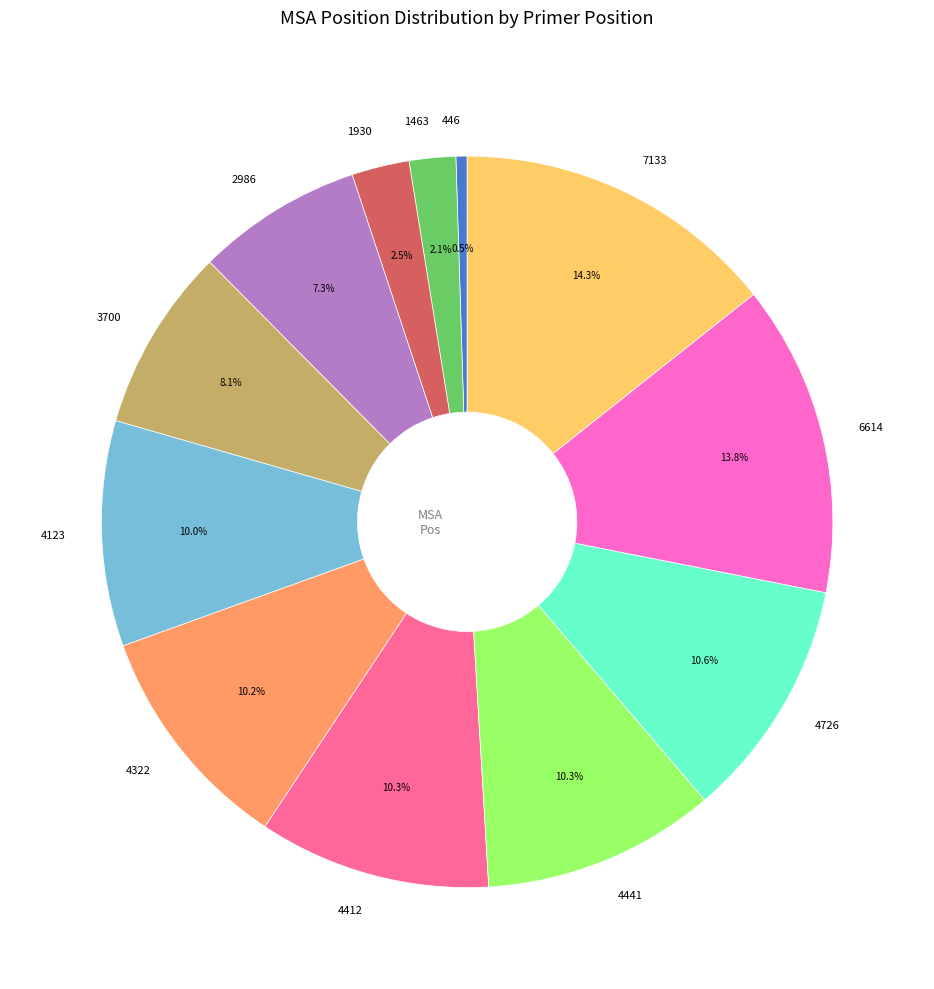

To the nearest percent, what percentage of the pie is 4441?

10%